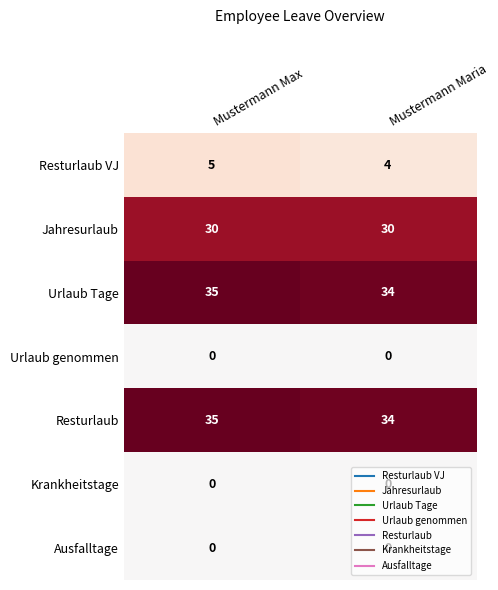

What is the approximate value of Urlaub Tage at Mustermann Max?

35